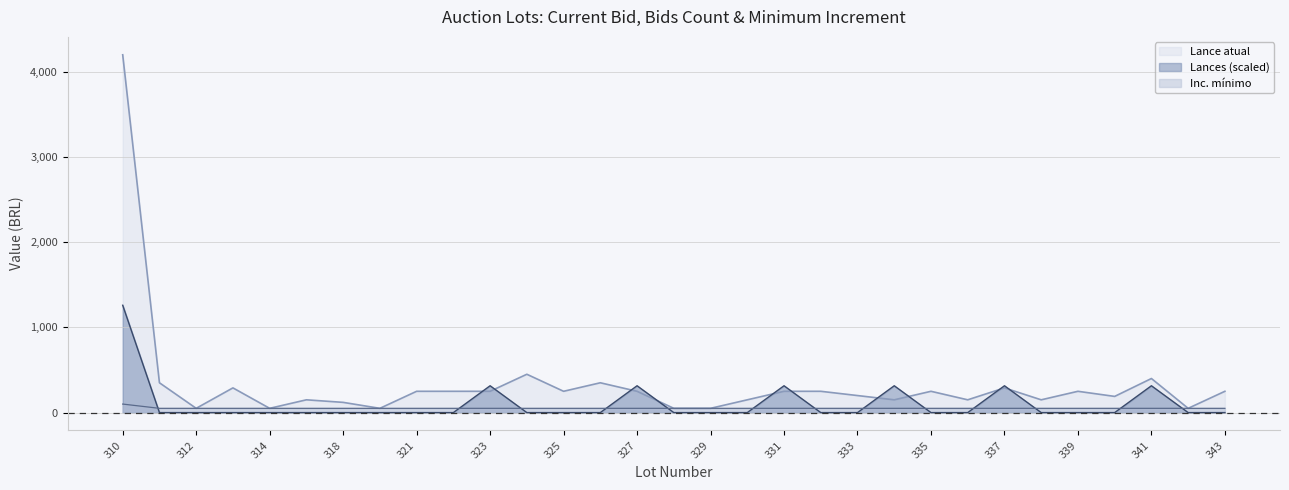

How many data points in Lance atual are less than 250?

14